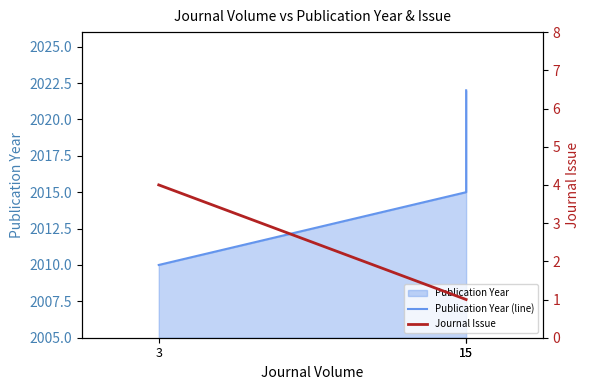

How many categories are shown in the chart?

3